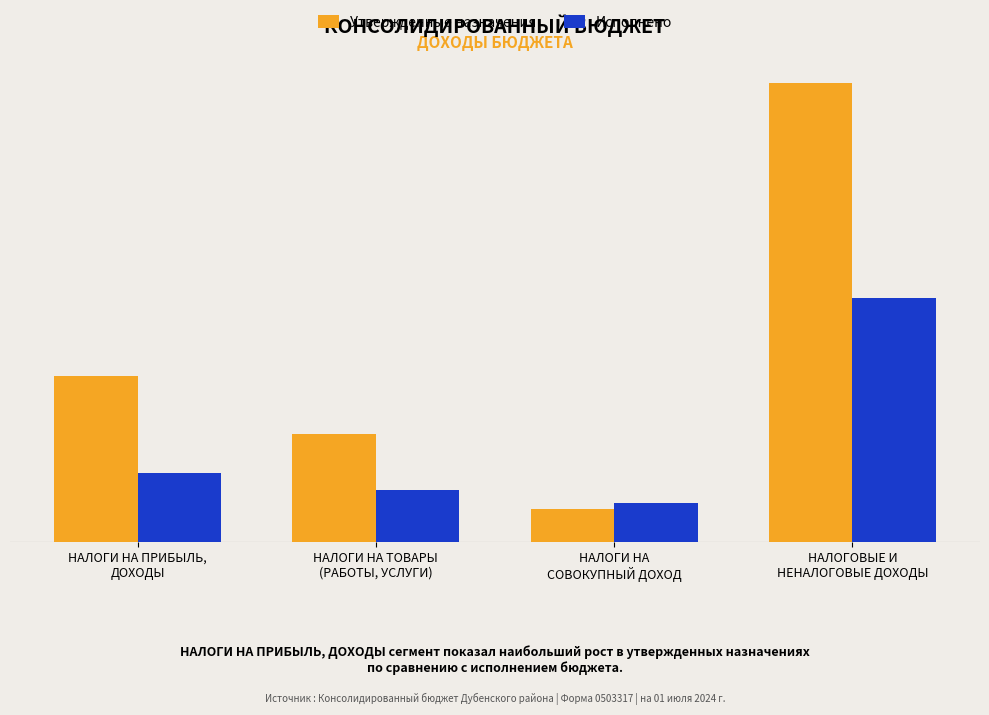

What are all the series names shown in the legend?

Утвержденные назначения, Исполнено